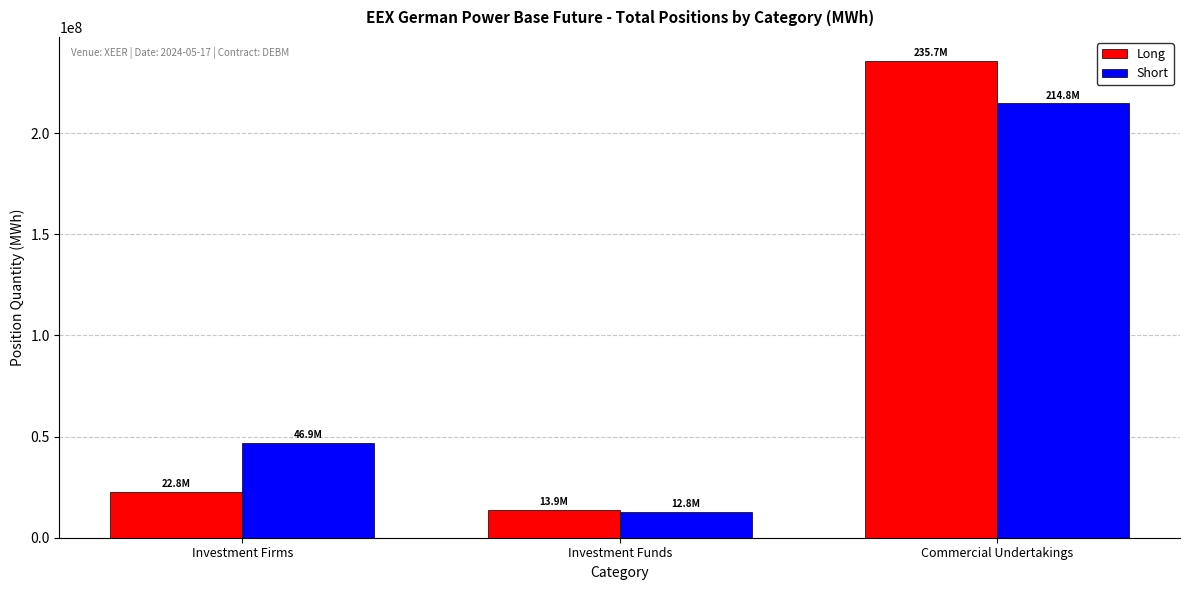

What is the average value of the Short series?

91502145